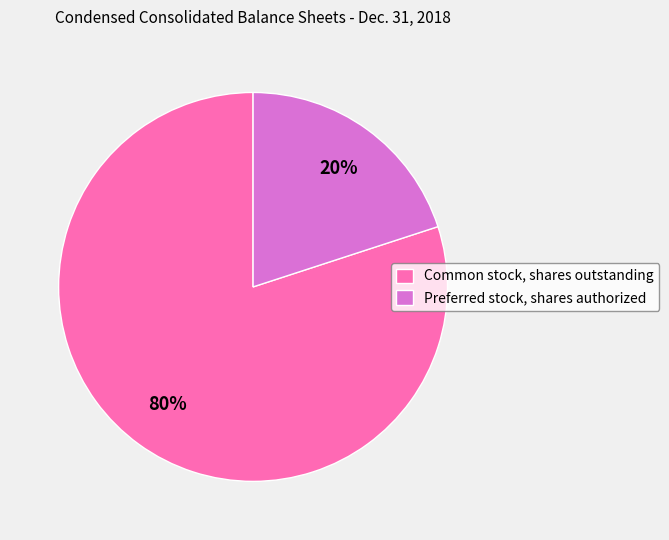

To the nearest percent, what is the difference between the Common stock, shares outstanding and Preferred stock, shares authorized slice percentages?

60%